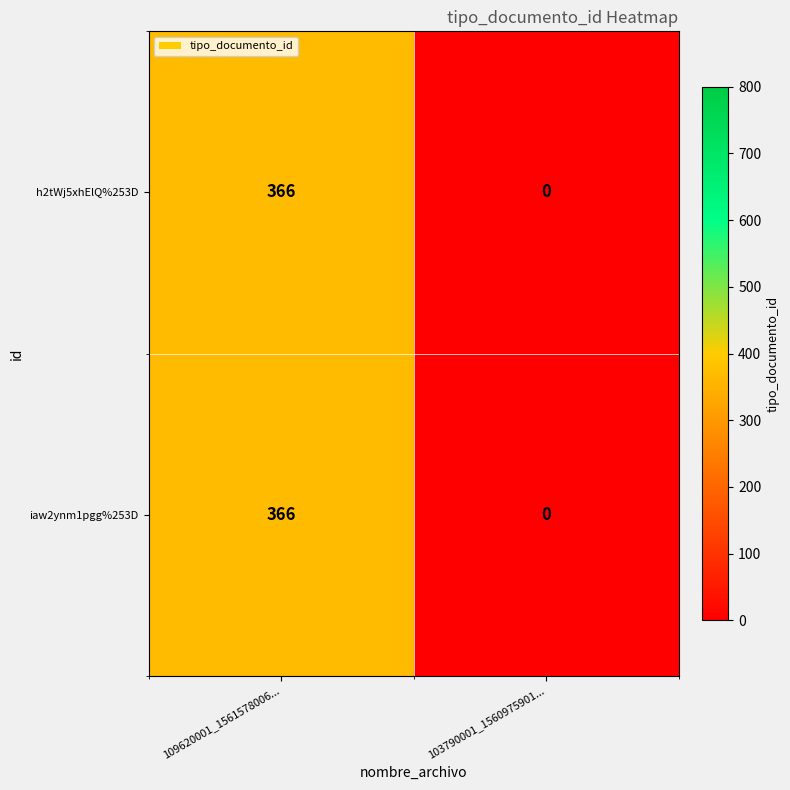

How many data points in h2tWj5xhElQ%253D are less than 366?

1